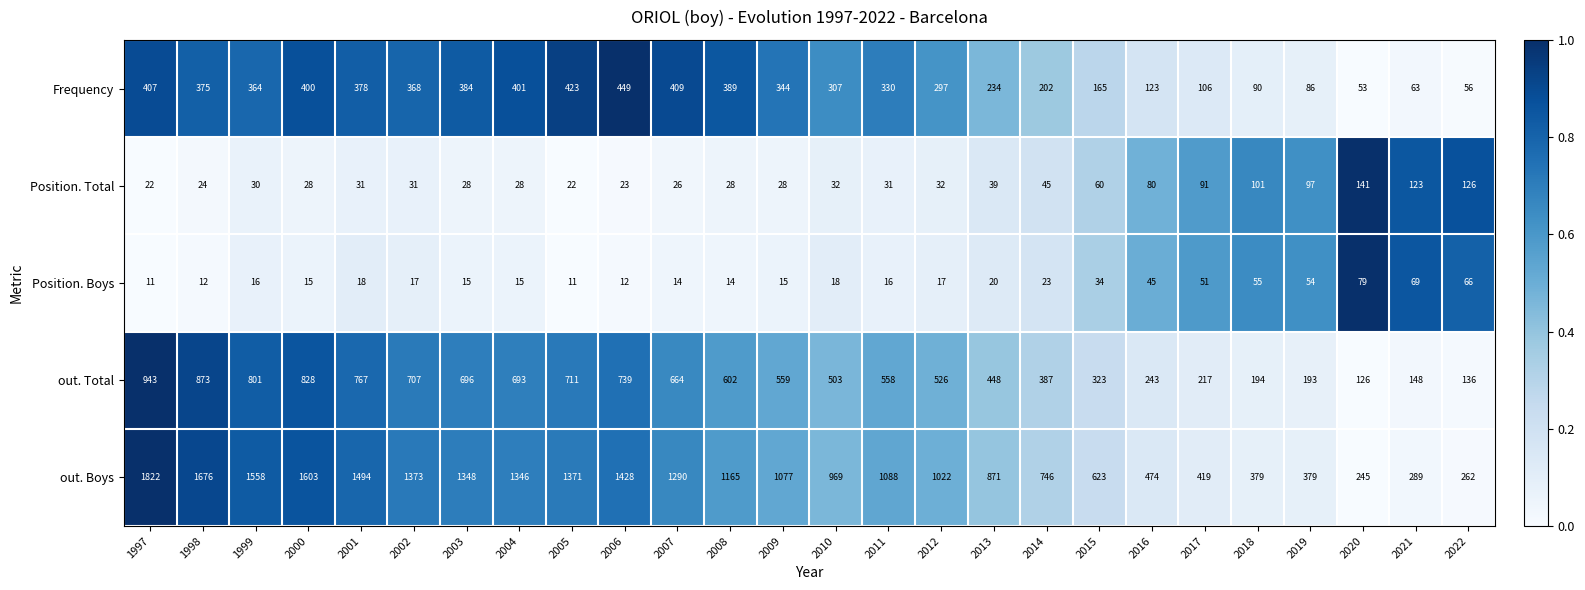

What is the maximum value shown in the chart?

1822